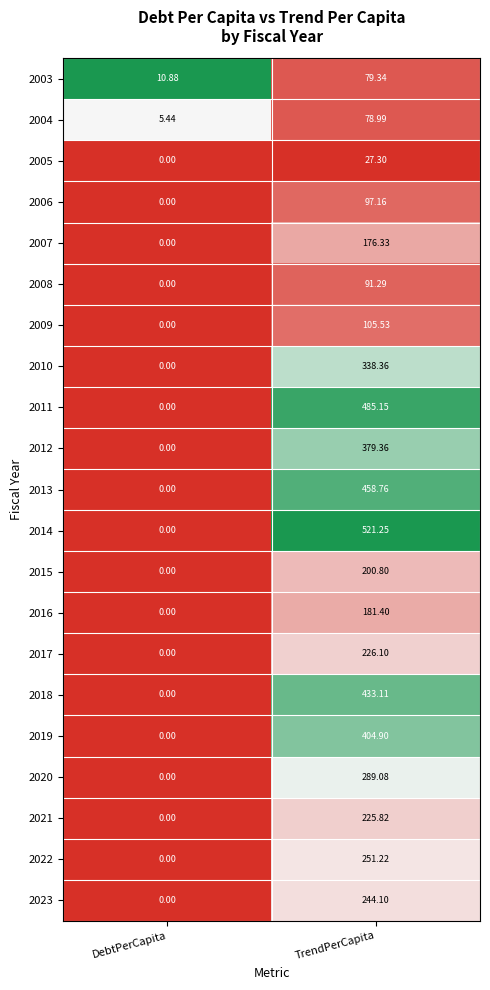

List the labels in order of 2011 value, smallest first.

DebtPerCapita, TrendPerCapita